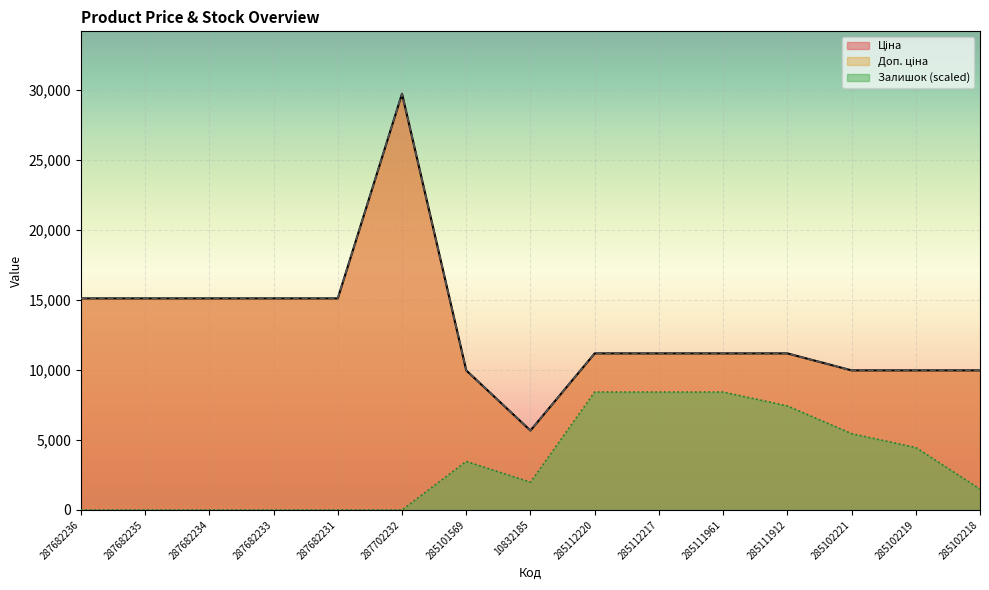

What position from the right is 285111961?

5